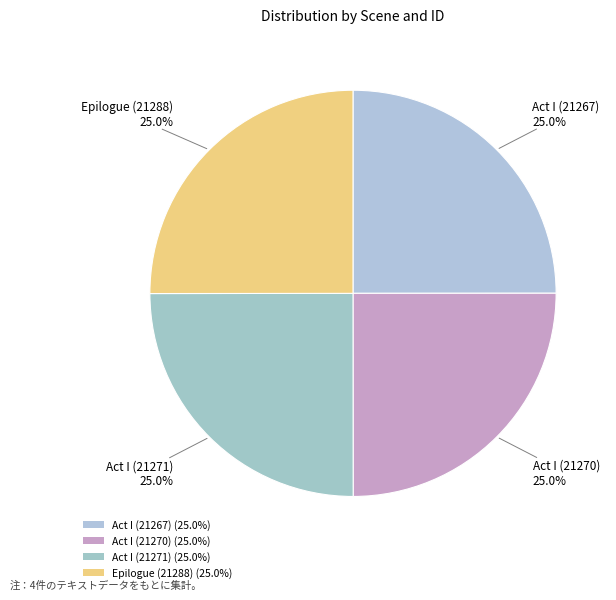

How many segments does this pie chart have?

4